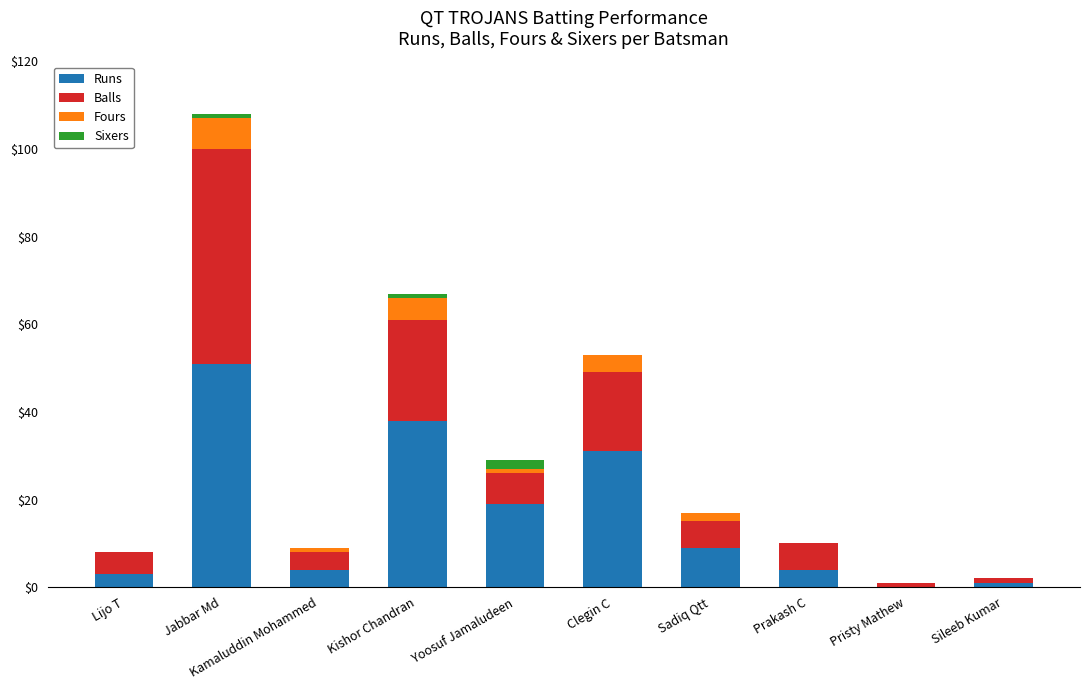

What is the sum of all Runs values?

160